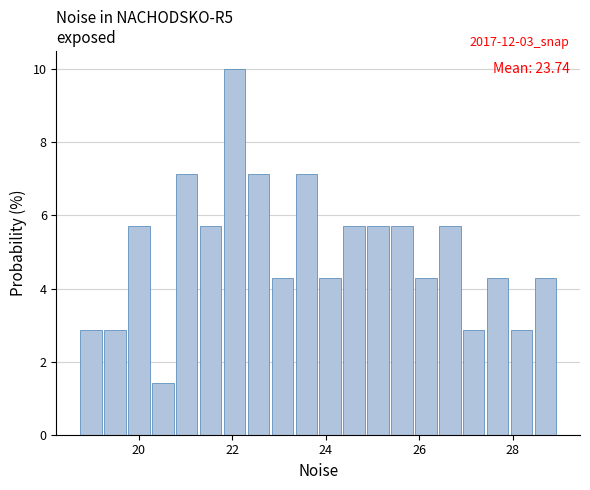

Read against the x-axis, roughly where is the centre of the tallest bar?

22.0